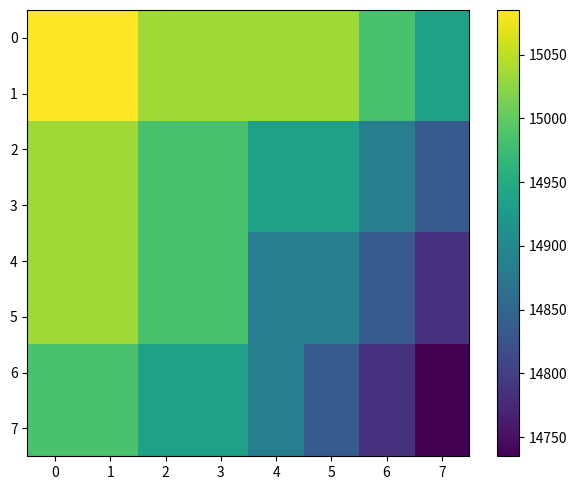

Which series changed the most between 2 and 5?

4